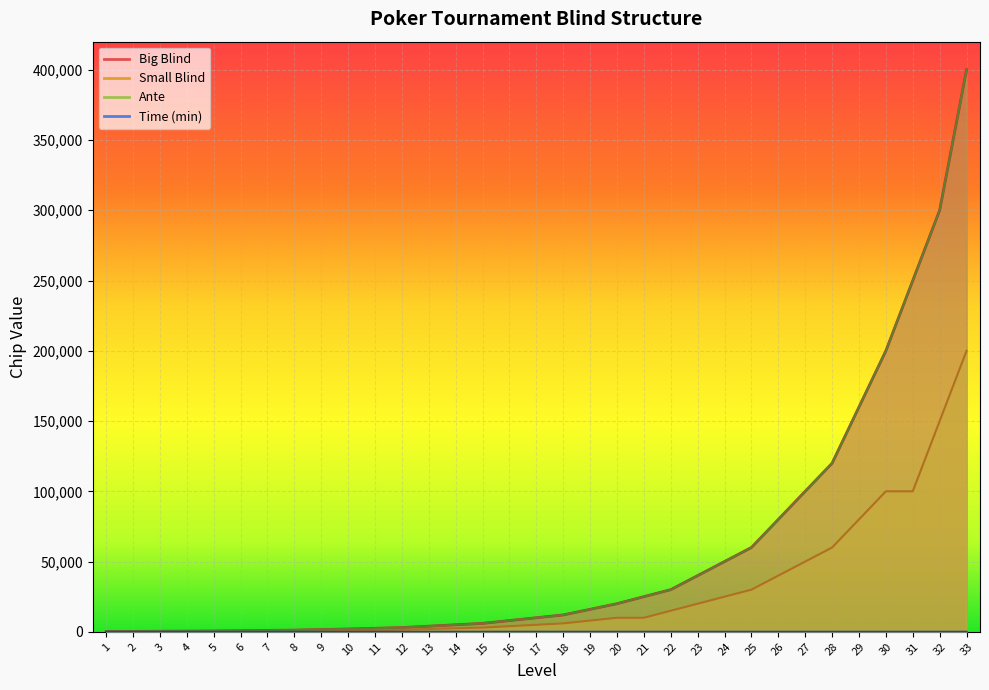

Is the value of Big Blind at 3 greater than the value of Small Blind at 8?

No